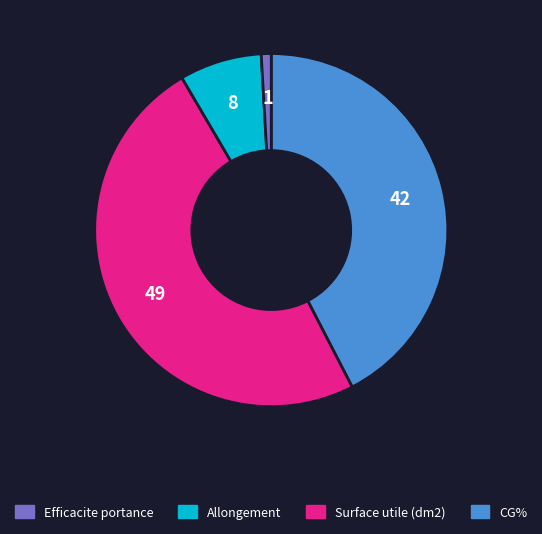

Is there a majority slice in this chart?

No